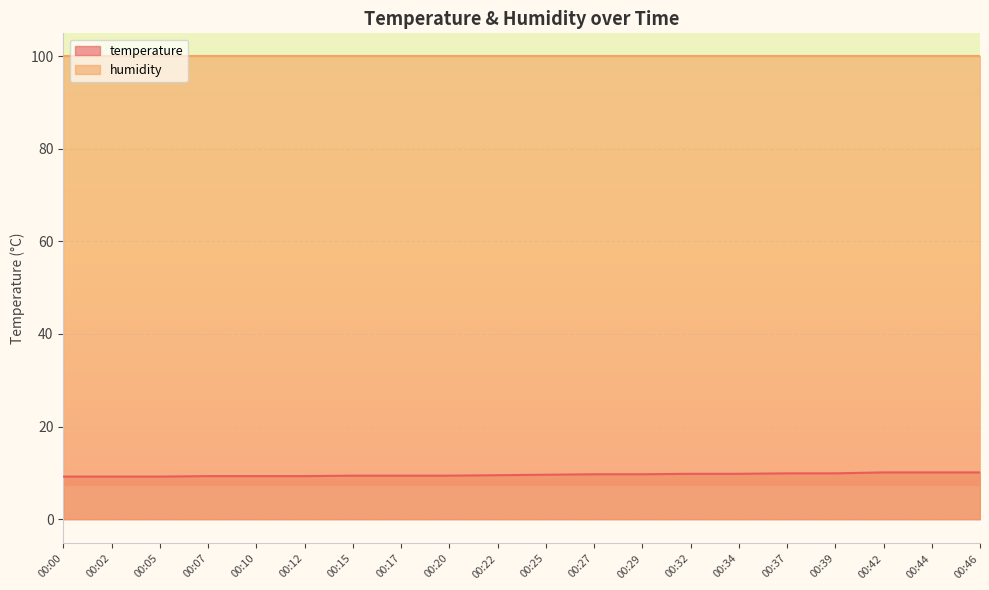

How many lines are shown in the chart?

2